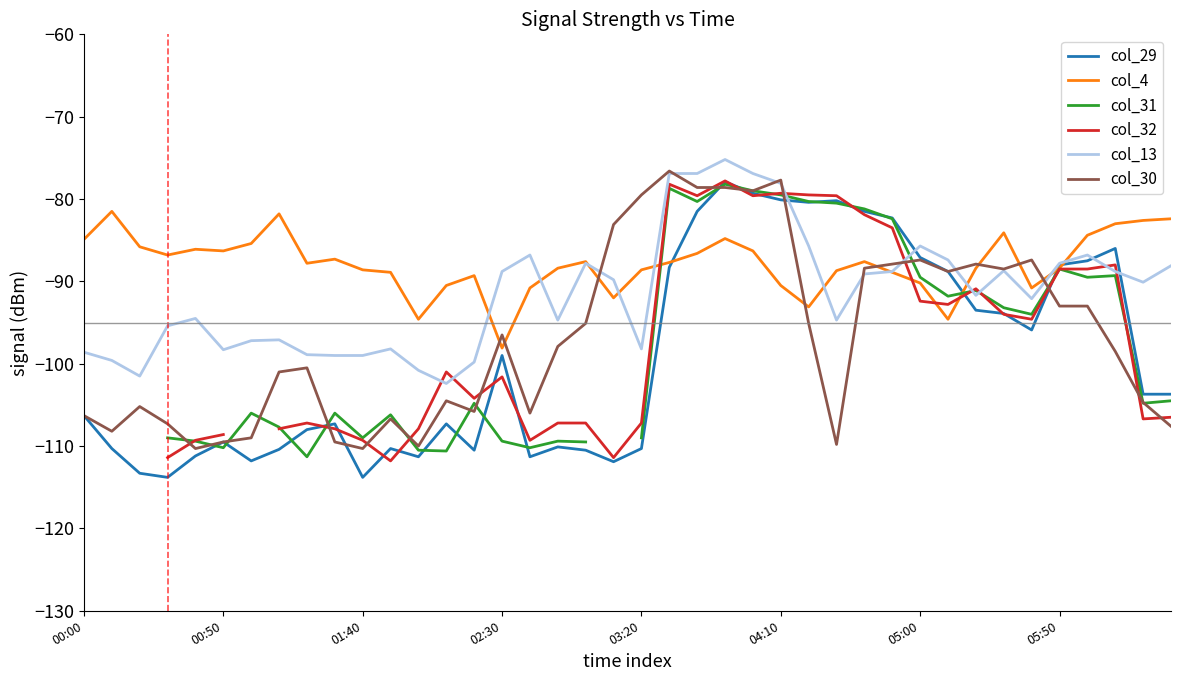

In col_4, how many points are lower than both neighbors (excluding endpoints)?

9